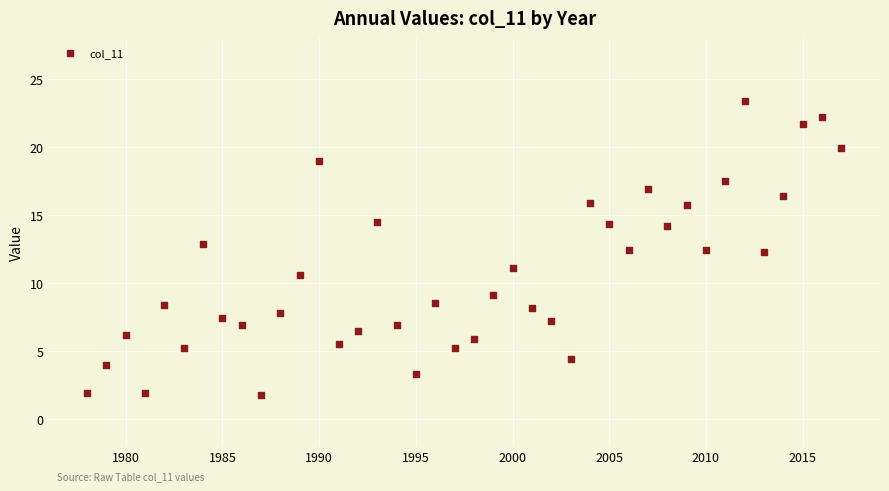

What is the range of X values (max minus min)?

39.0